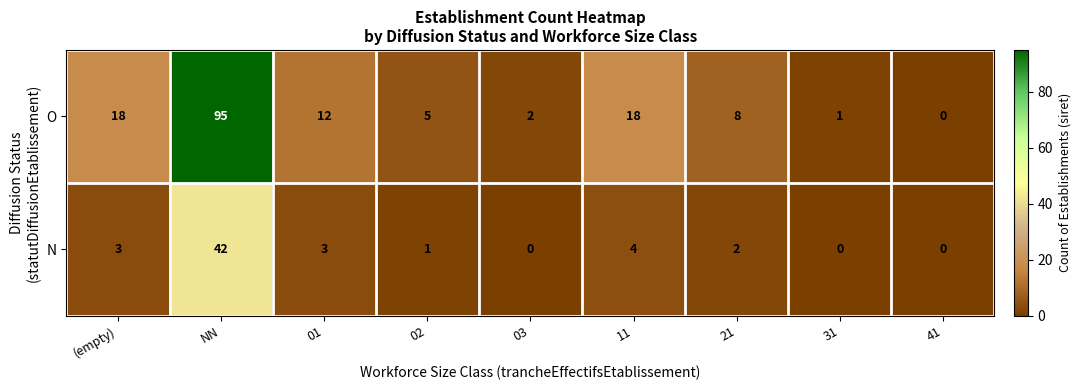

Reading right to left, transcribe all the data shown in this chart.

O: 41=0	31=1	21=8	11=18	03=2	02=5	01=12	NN=95	(empty)=18
N: 41=0	31=0	21=2	11=4	03=0	02=1	01=3	NN=42	(empty)=3